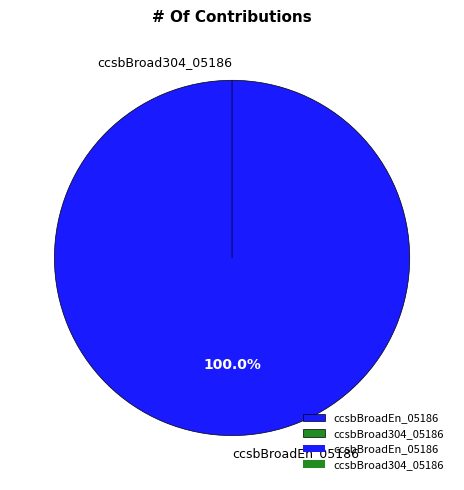

Combined, do ccsbBroad304_05186 and ccsbBroadEn_05186 account for over 50%?

Yes